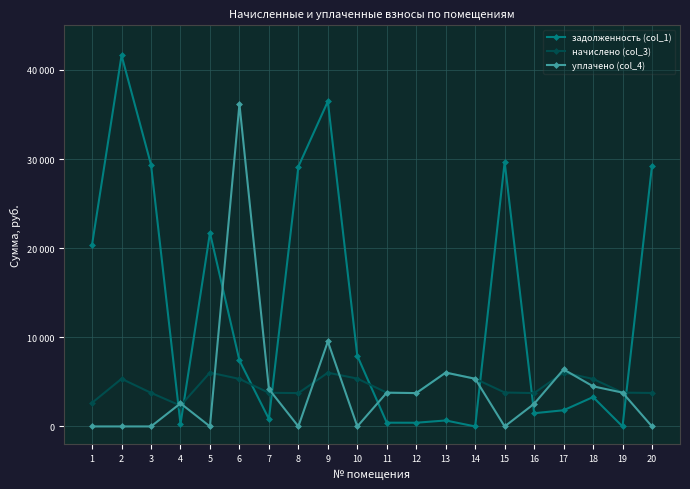

Reading left to right, what are all the values shown in this chart?

задолженность (col_1): 1=20406.6	2=41626.3	3=29359.0	4=259.1	5=21720.2	6=7402.5	7=838.9	8=29154.2	9=36465.3	10=7922.0	11=420.9	12=415.8	13=671.2	14=0.0	15=29667.5	16=1483.3	17=1816.5	18=3294.8	19=0.0	20=29256.6
начислено (col_3): 1=2655.0	2=5342.9	3=3768.3	4=2332.2	5=6041.2	6=5329.7	7=3775.0	8=3742.0	9=6028.0	10=5369.2	11=3788.1	12=3742.0	13=6041.2	14=5349.4	15=3807.9	16=3742.0	17=6047.8	18=5329.7	19=3794.7	20=3755.2
уплачено (col_4): 1=0.0	2=0.0	3=0.0	4=2591.3	5=0.0	6=36171.1	7=4194.4	8=0.0	9=9531.4	10=0.0	11=3788.1	12=3742.0	13=6041.2	14=5350.1	15=0.0	16=2541.1	17=6400.0	18=4500.0	19=3794.7	20=0.0